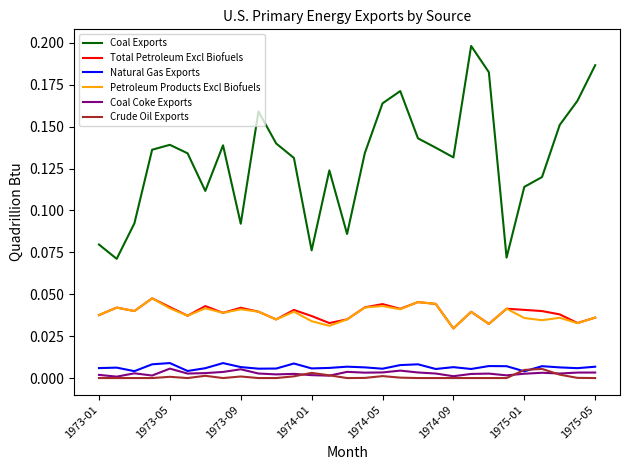

Which series has the largest total across all categories?

Coal Exports